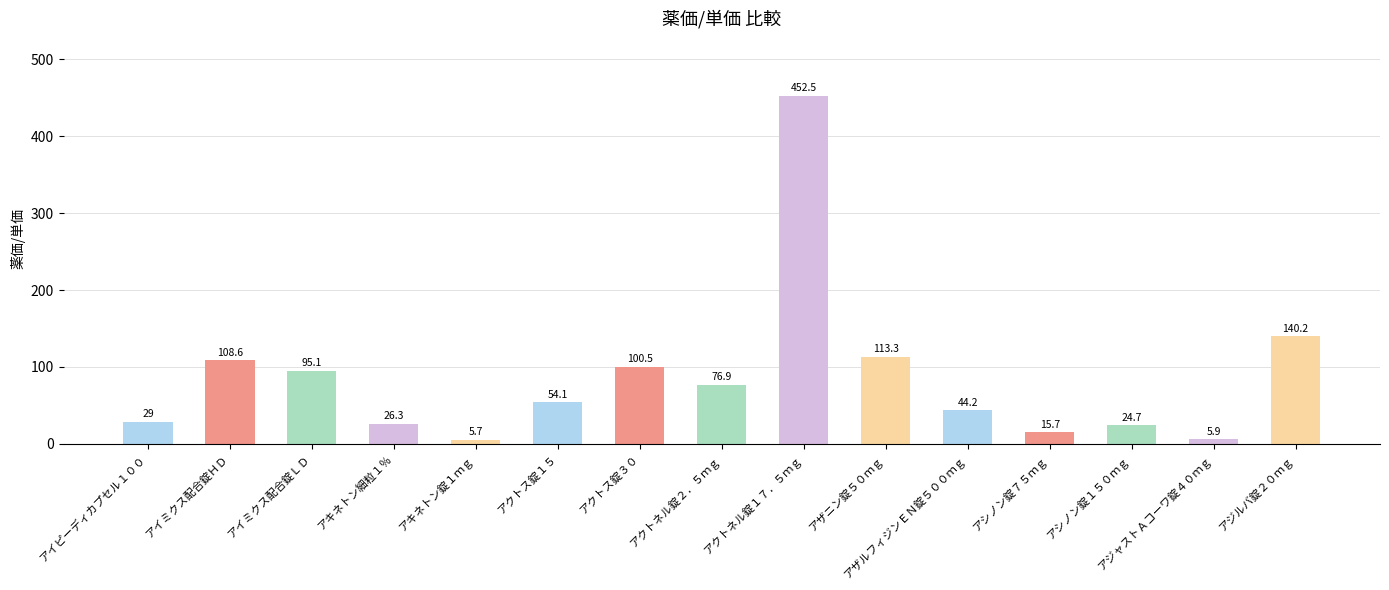

What is the approximate value at アイミクス配合錠ＨＤ?

108.6